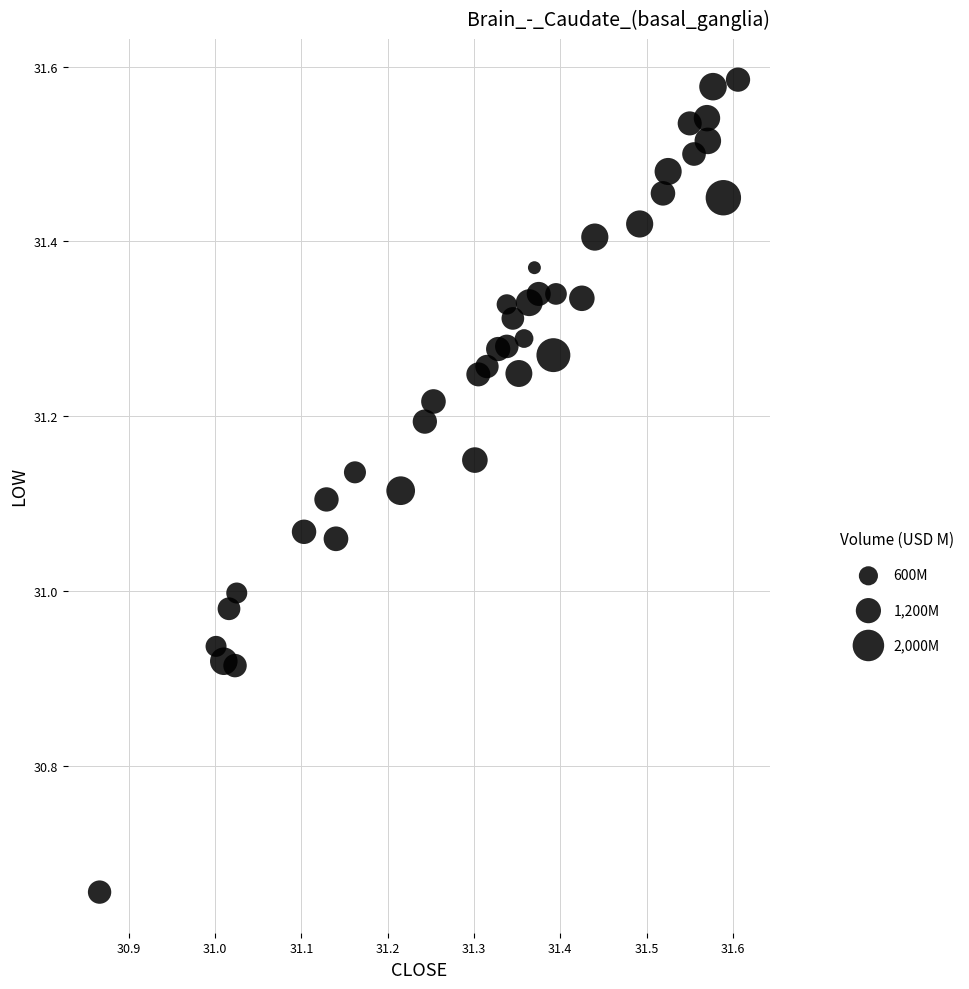

What is the range of Y values (max minus min)?

0.9